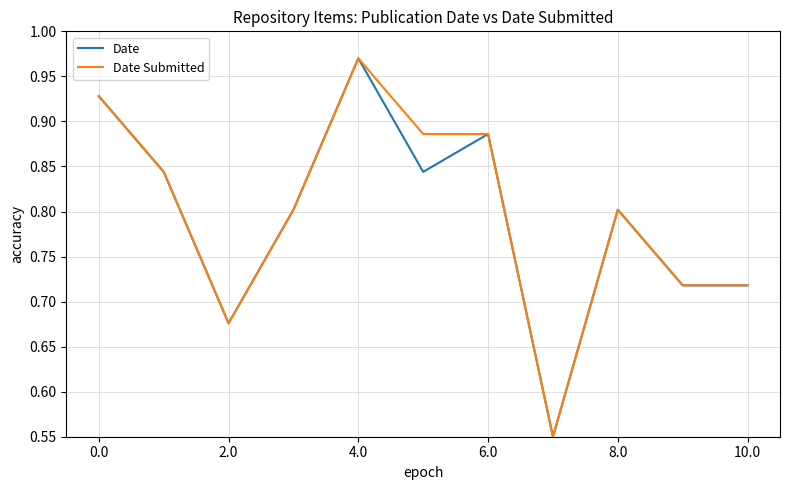

What are all the series names shown in the legend?

Date, Date Submitted